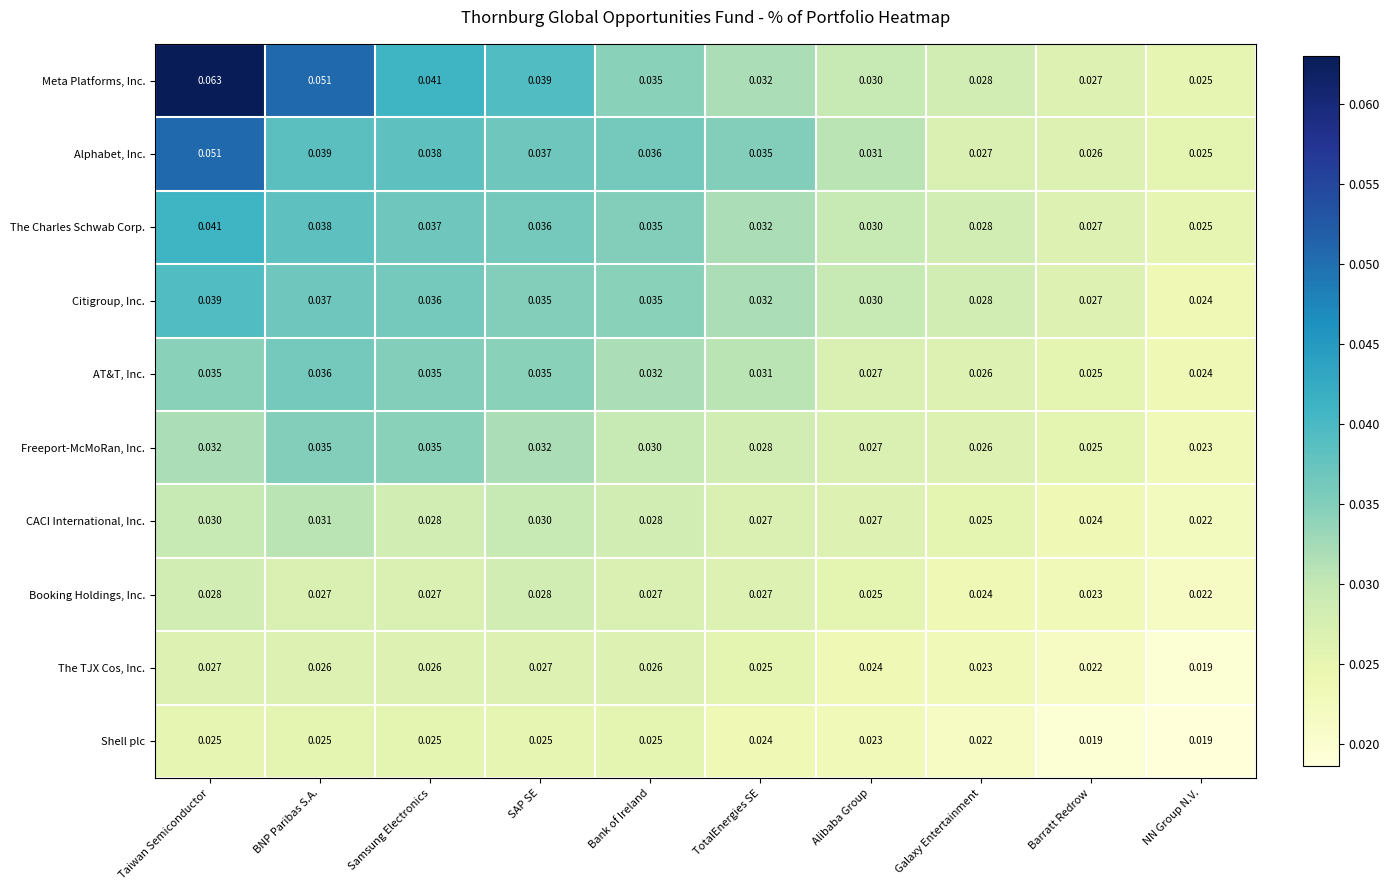

Is the value of AT&T, Inc. at NN Group N.V. greater than the value of Freeport-McMoRan, Inc. at Barratt Redrow?

No